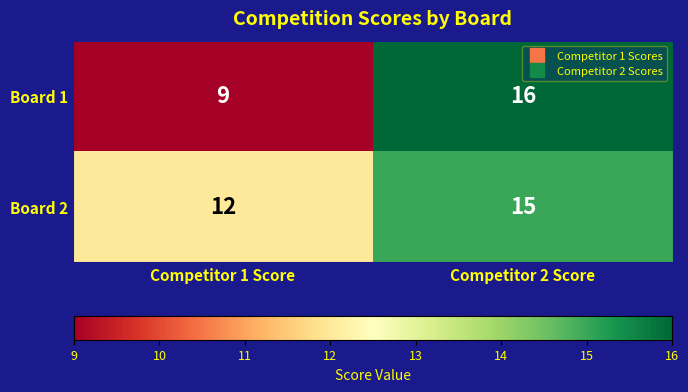

What is the smallest value displayed?

9